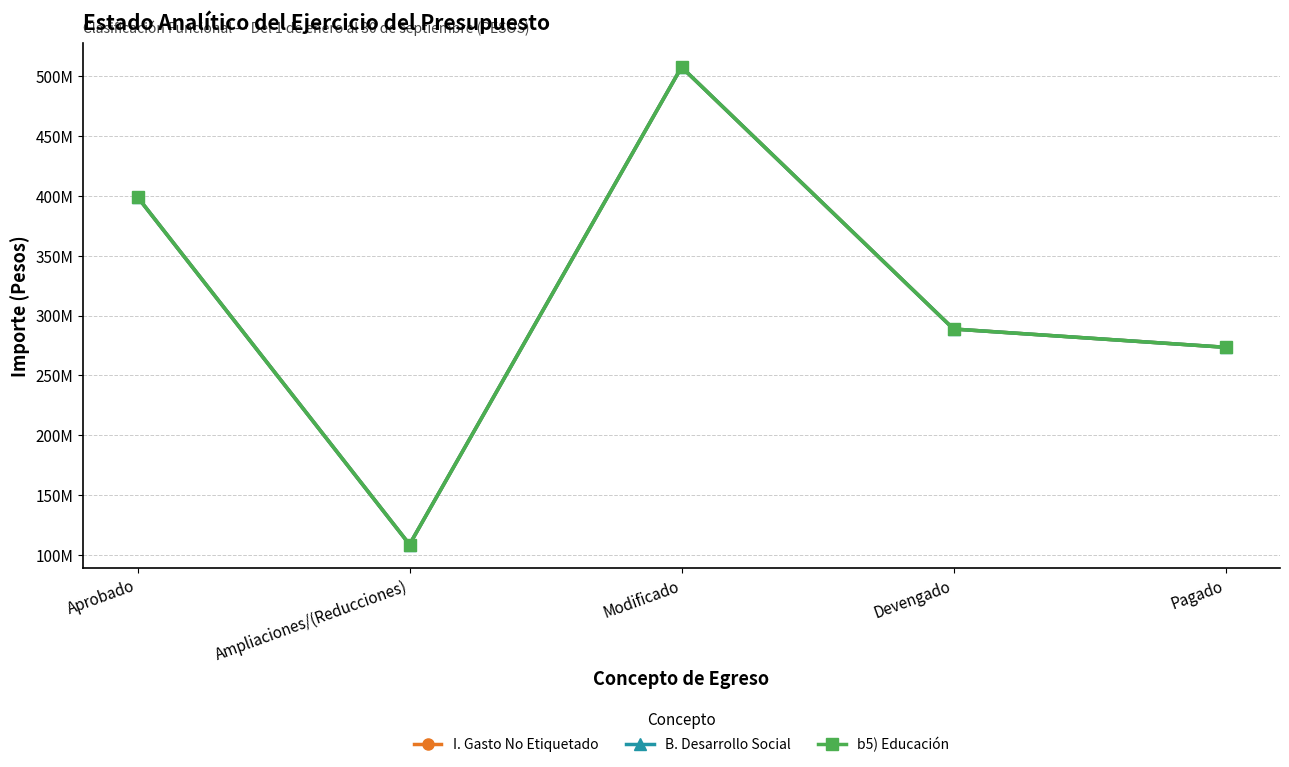

What is the sum of all I. Gasto No Etiquetado values?

1577846710.7